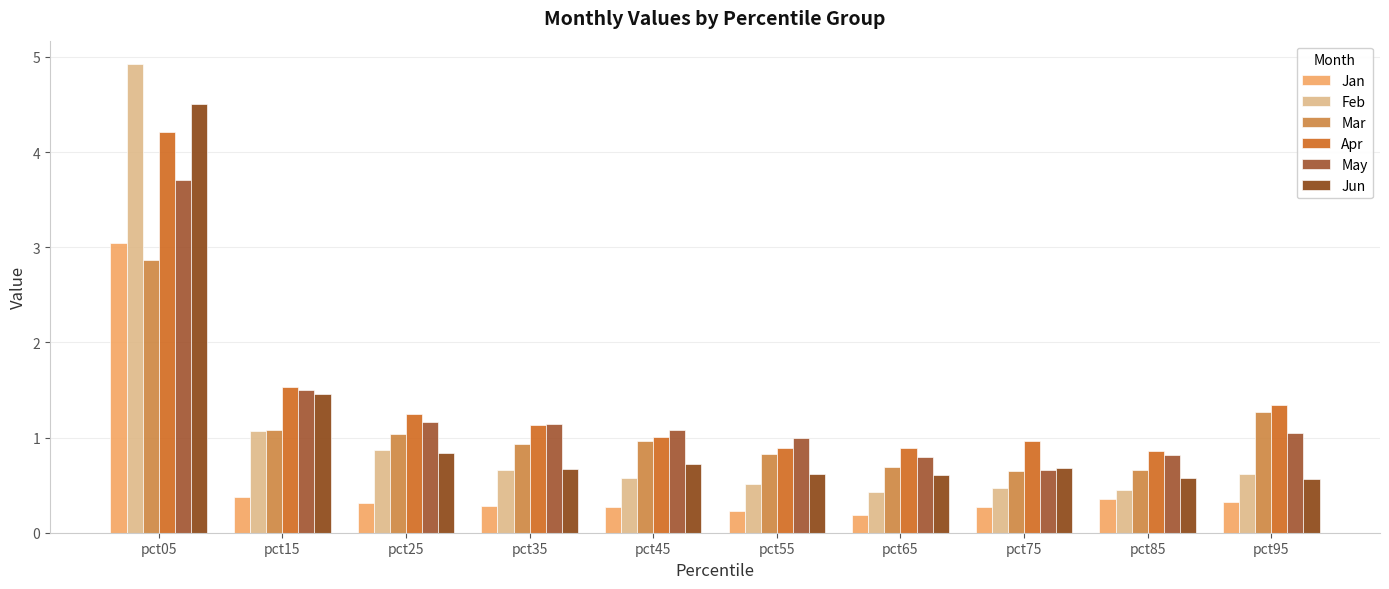

At which label does Mar reach its peak?

pct05